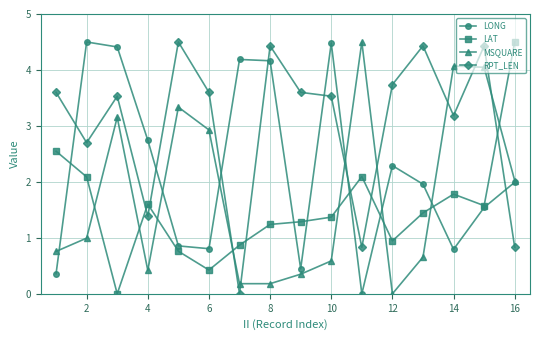

Rank the series by their average value, from lowest to highest.

LAT, MSQUARE, LONG, RPT_LEN